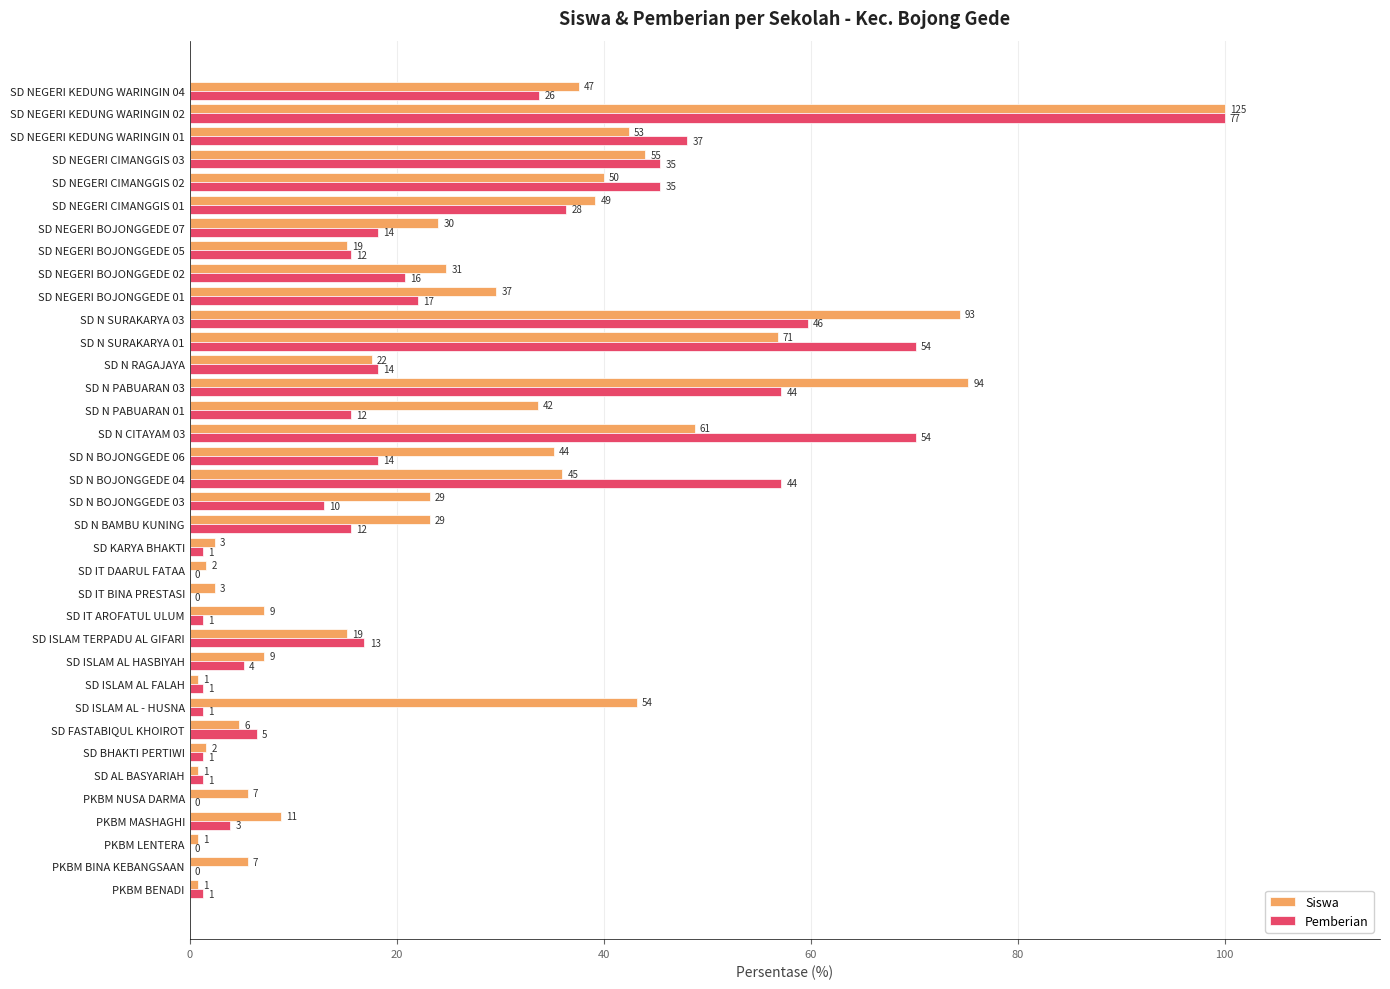

Rank the series by their maximum value, from lowest to highest.

Siswa, Pemberian